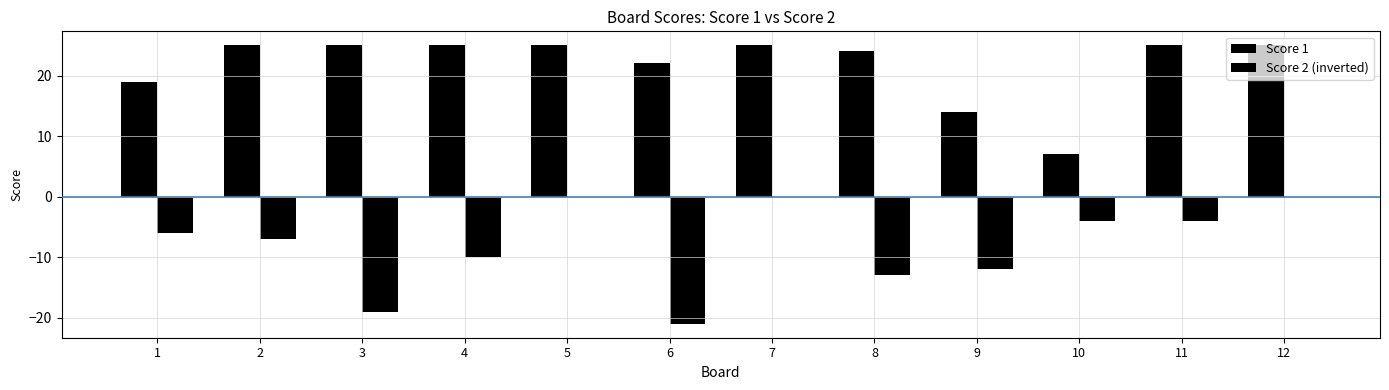

Between 3 and 5, which series saw the biggest shift?

Score 2 (inverted)